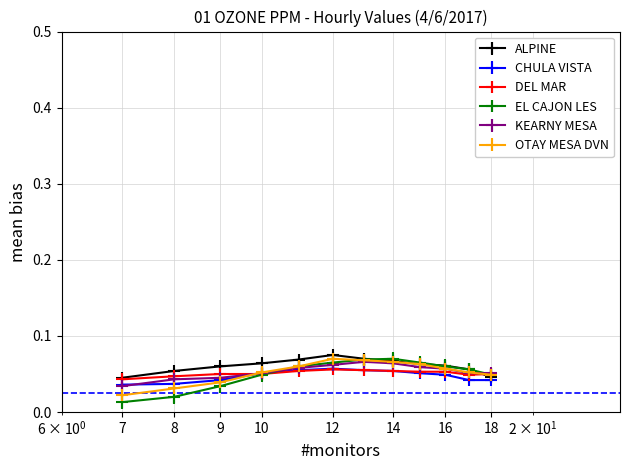

Count the EL CAJON LES values in the range 0 to 1.

12